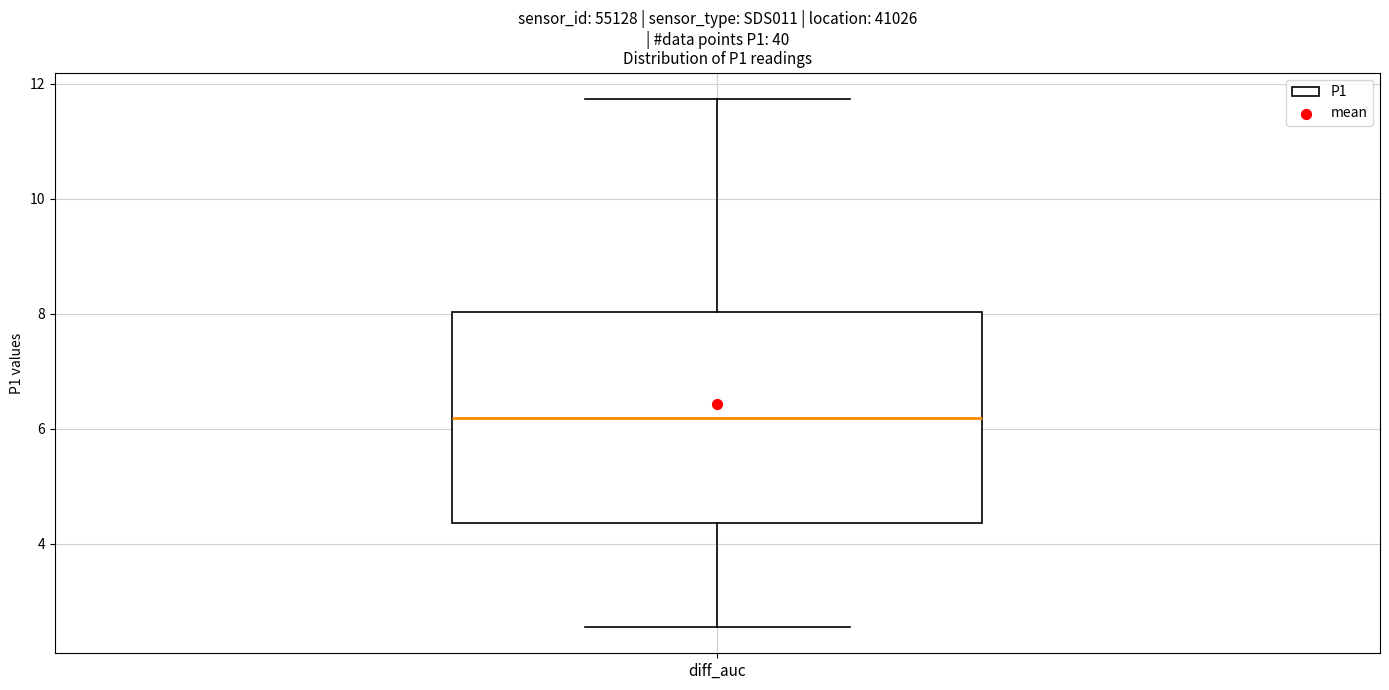

Where does the upper whisker of the box for diff_auc end on the y-axis? The values are not printed on the chart, so give them approximately, as read against the axis.

11.8